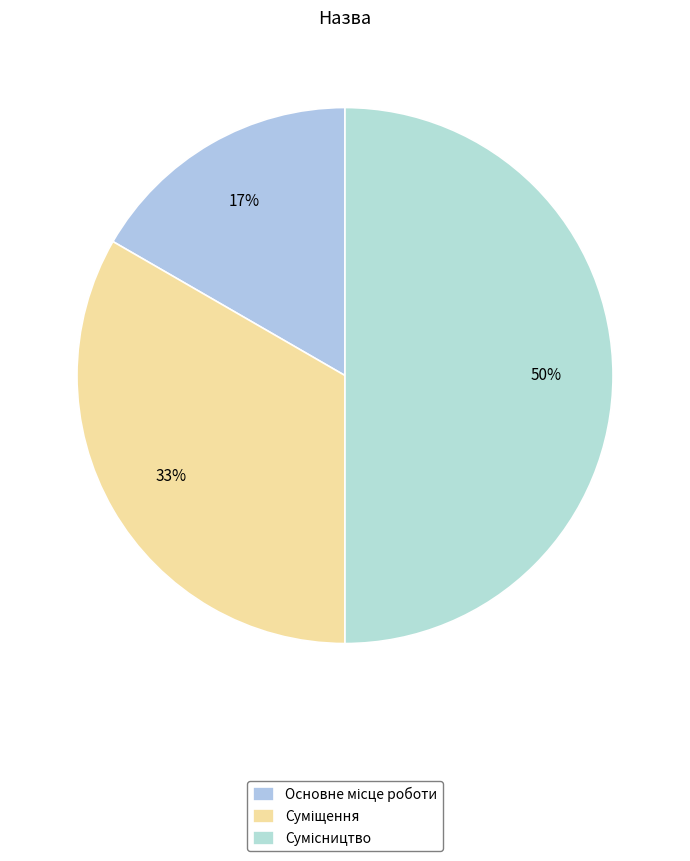

Count the number of slices in the pie.

3